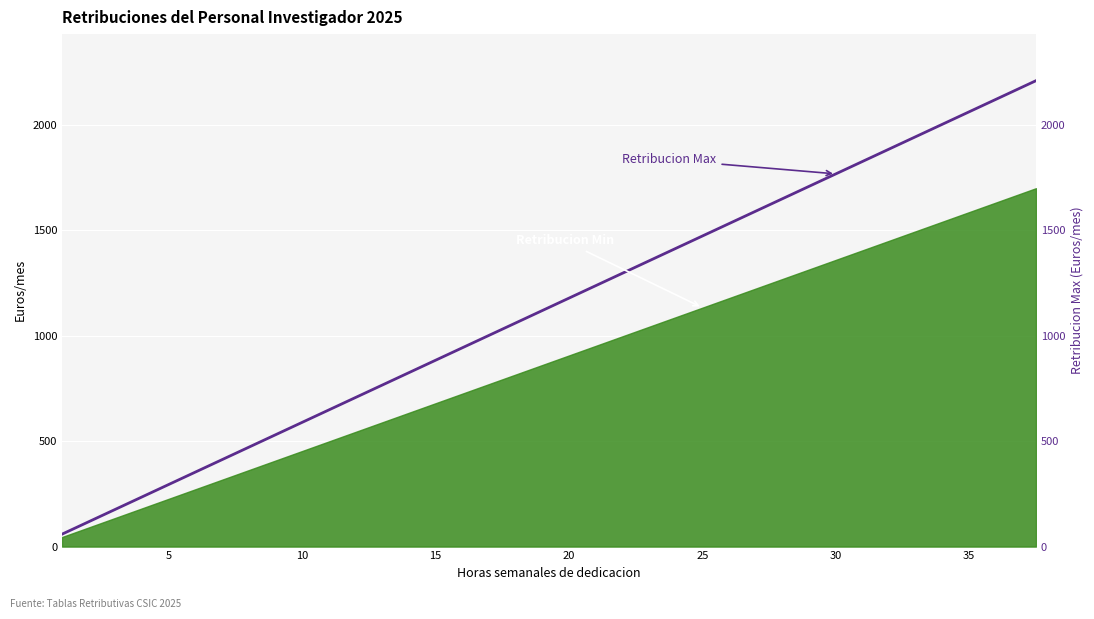

Does the chart display data point markers on the line(s)?

No